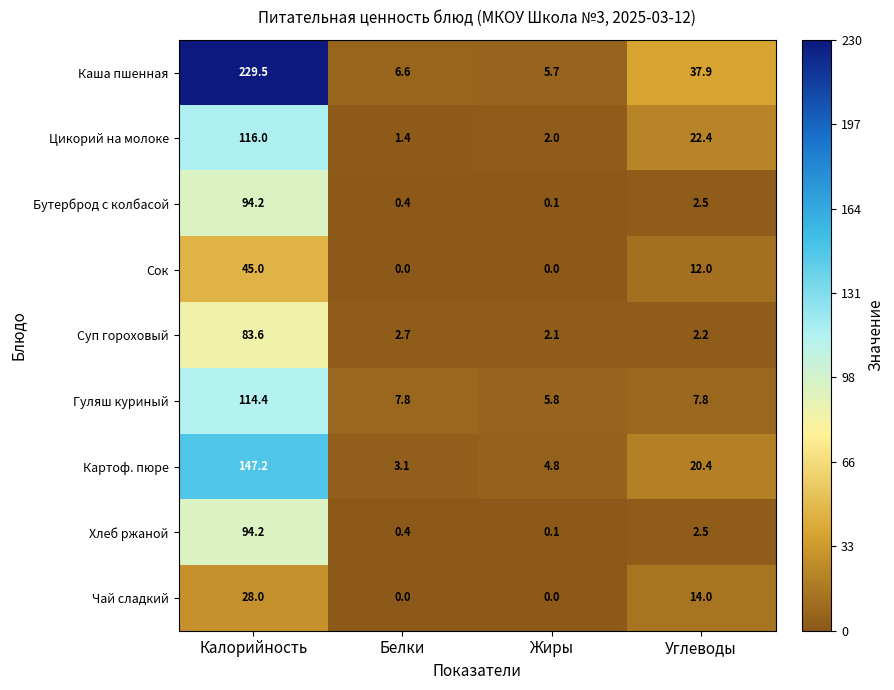

How many distinct data groups are displayed?

9